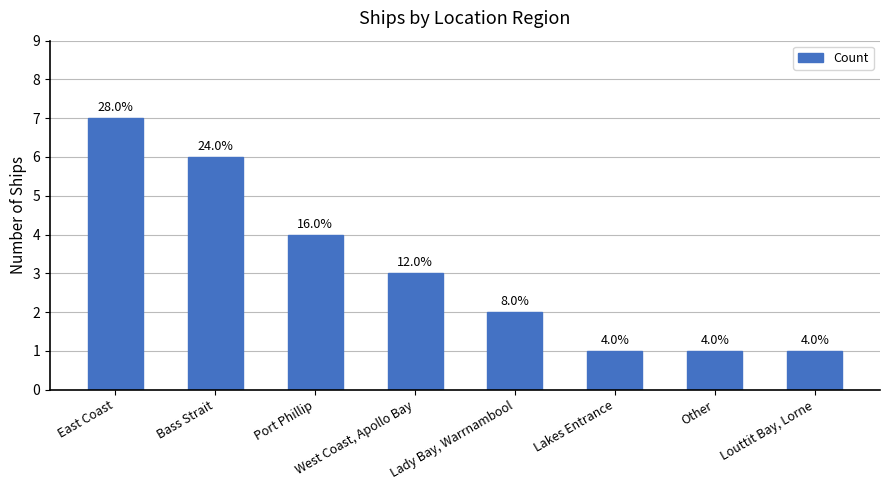

How many bars are there in total?

8